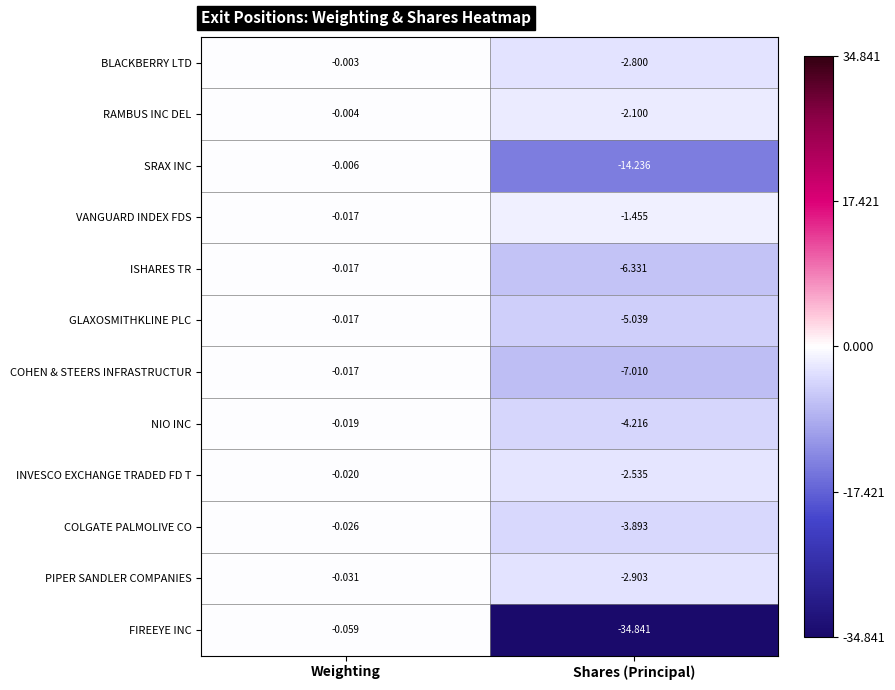

List the labels in order of ISHARES TR value, smallest first.

Shares (Principal), Weighting